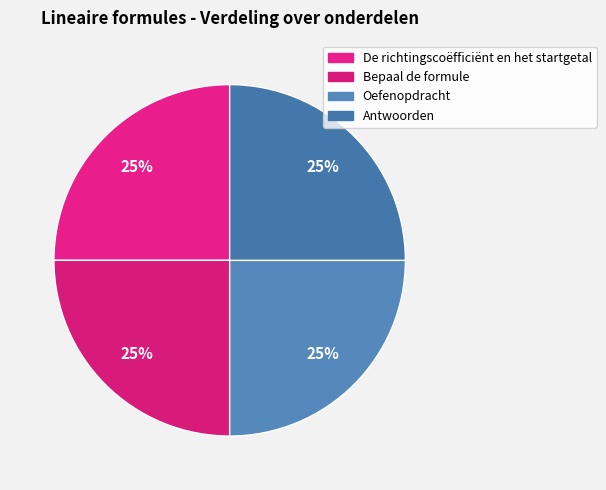

What is the ratio of the value at Bepaal de formule to the value at De richtingscoëfficiënt en het startgetal?

1.0